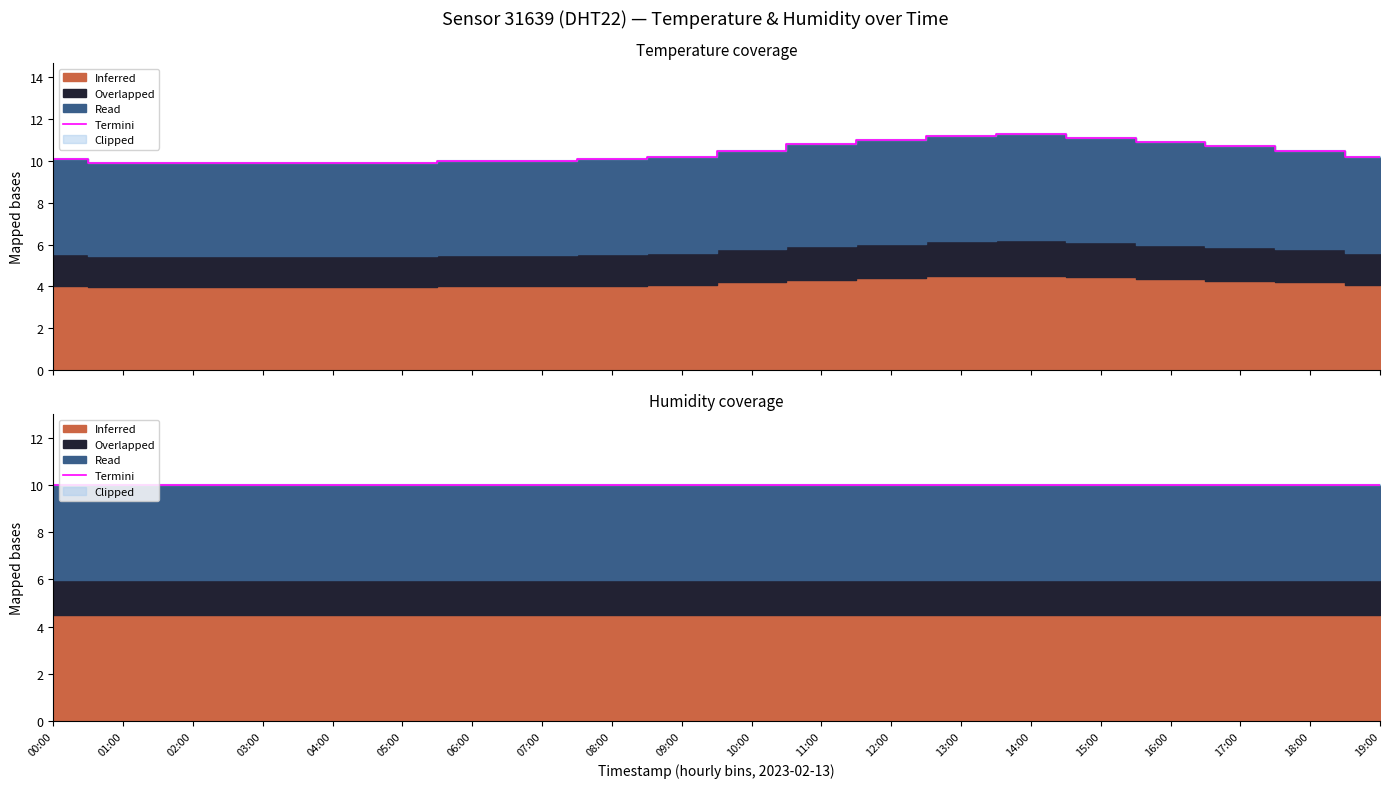

Approximately how many times larger is the value at 18:00 compared to 09:00?

1.0